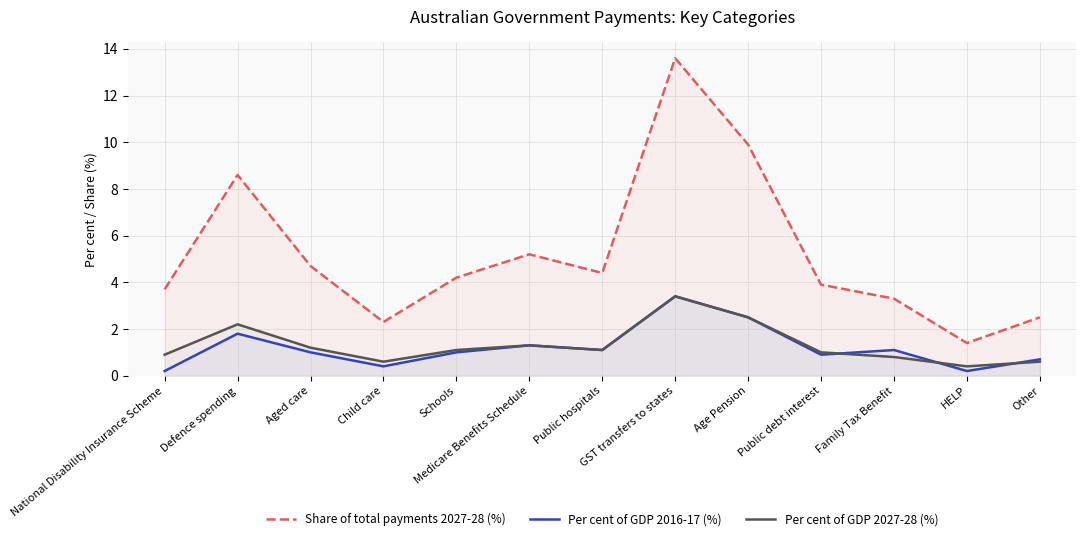

True or false: Share of total payments 2027-28 (%) and Per cent of GDP 2027-28 (%) cross at least once.

False